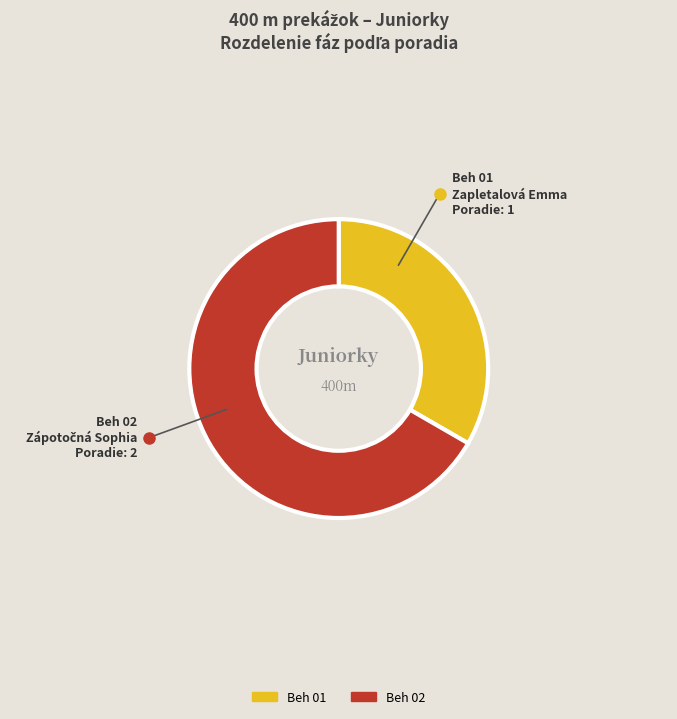

Rank the categories by value from lowest to highest.

Beh 01, Beh 02